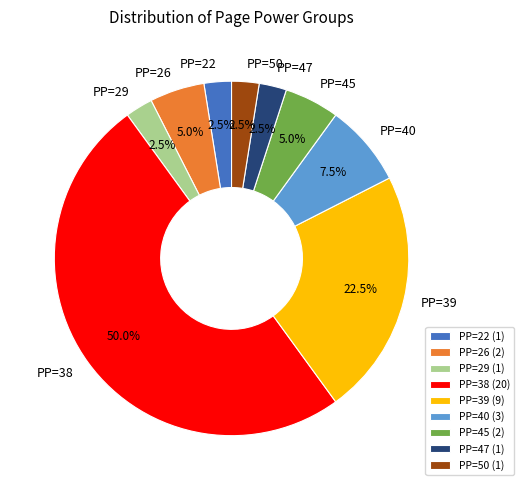

What percentage do PP=26 (2) and PP=22 (1) together represent?

7.5%